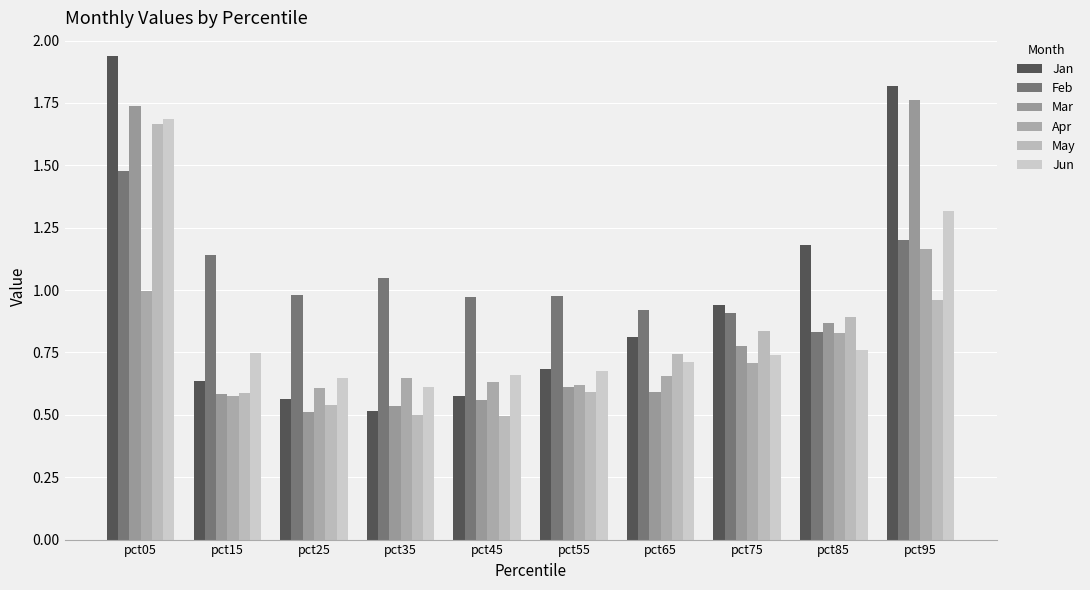

Is the value of Jan at pct65 greater than the value of Feb at pct75?

No